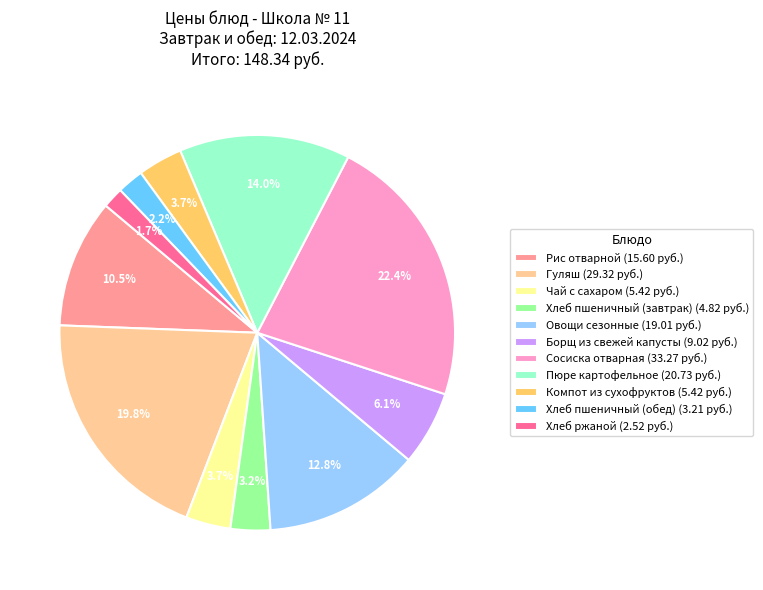

Do Компот из сухофруктов and Сосиска отварная together represent more than half of the pie?

No